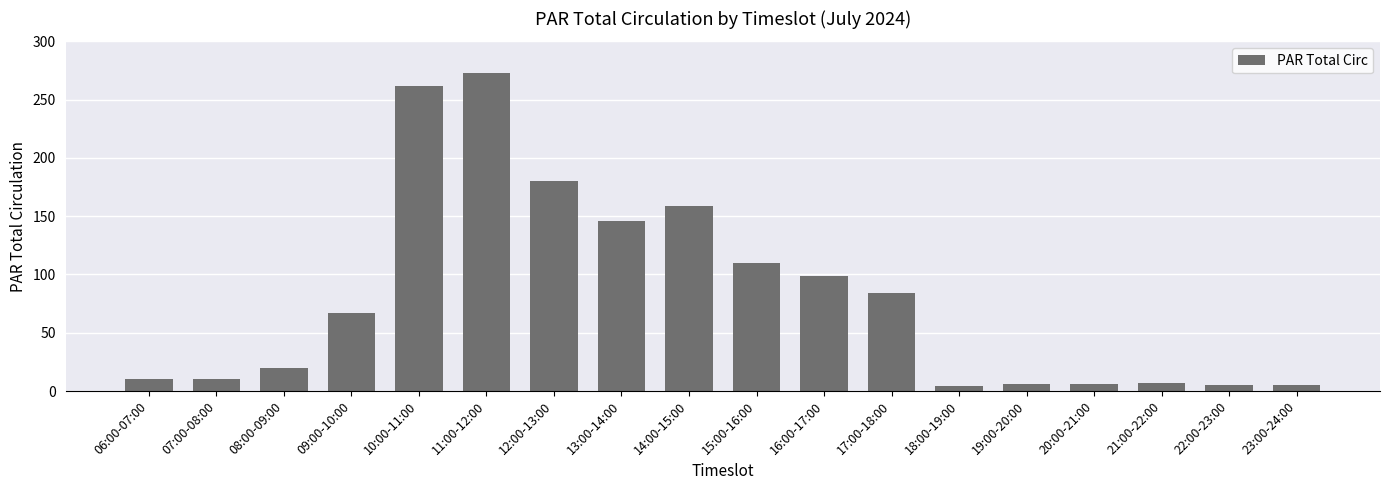

Approximately how many times larger is the value at 21:00-22:00 compared to 07:00-08:00?

0.7